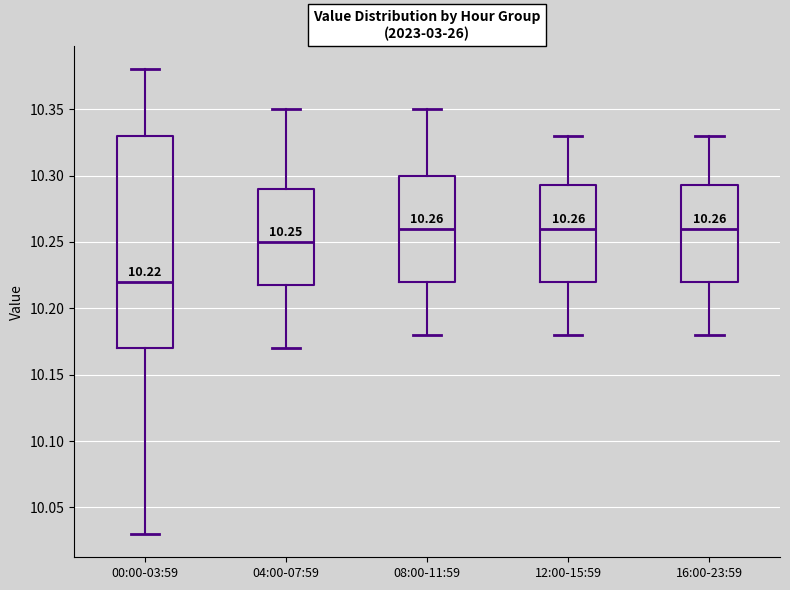

Which box has the lowest median line?

00:00-03:59